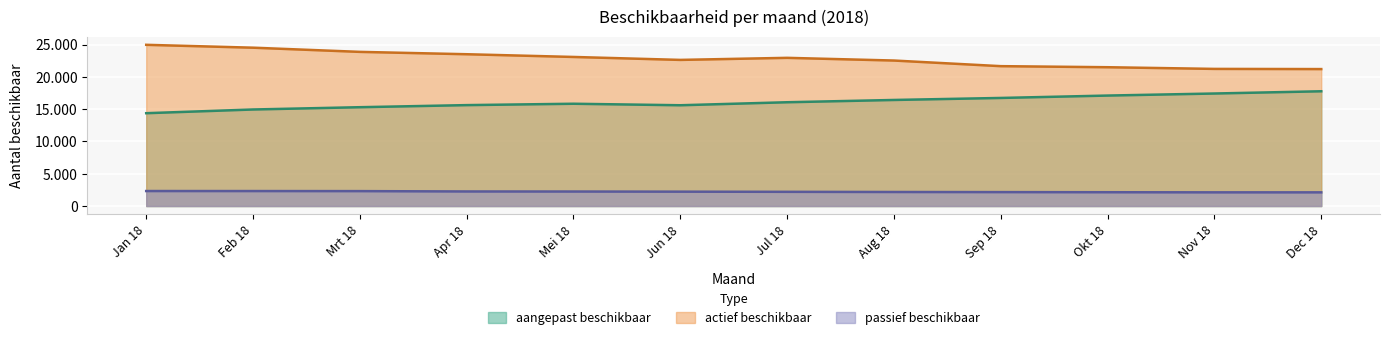

Rank the series by their maximum value, from highest to lowest.

actief beschikbaar, aangepast beschikbaar, passief beschikbaar